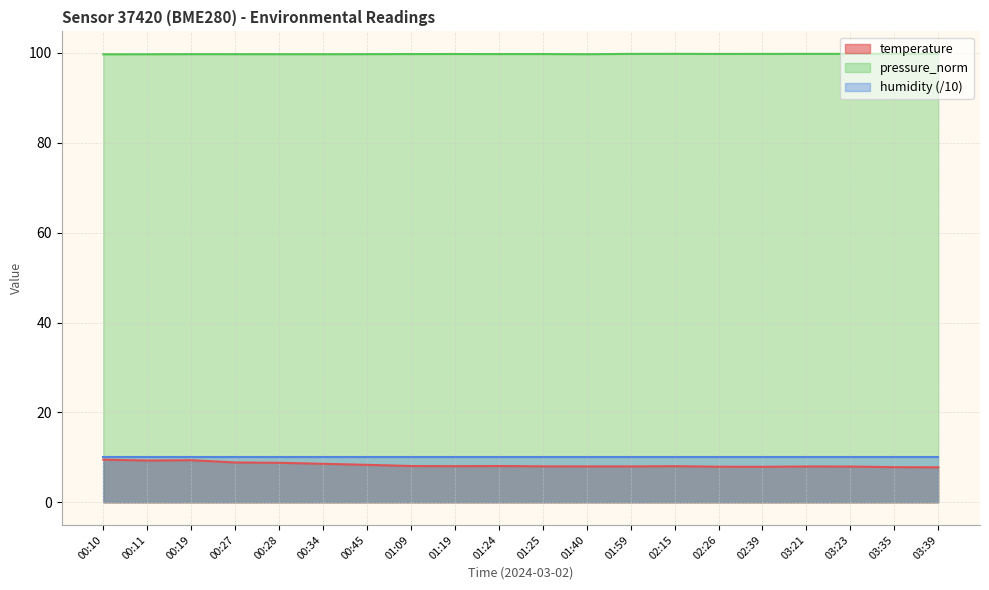

True or false: pressure_norm and temperature intersect in this chart.

False